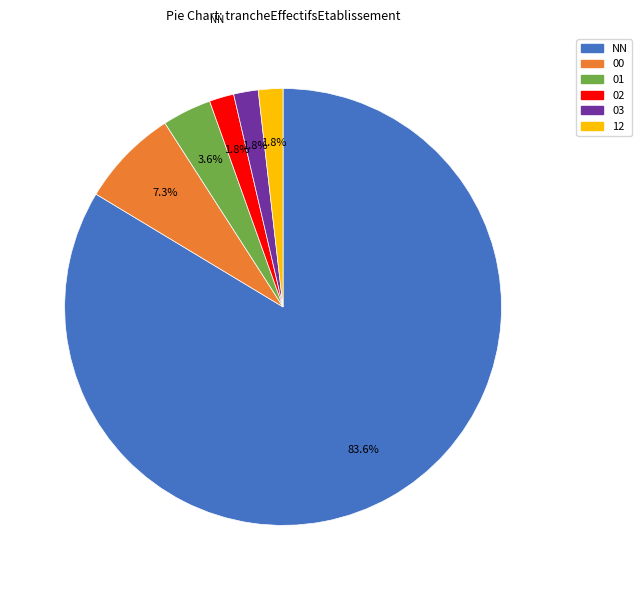

Is there any slice that represents more than half of the pie?

Yes